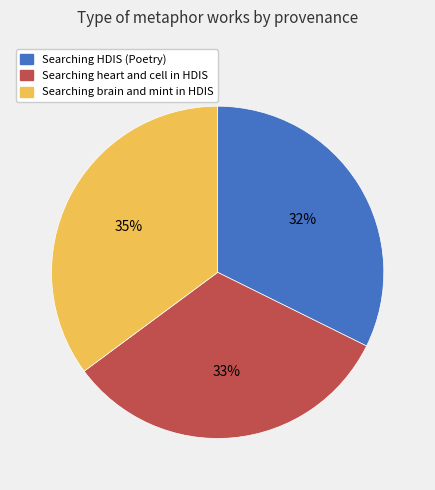

What is the ratio of the value at Searching brain and mint in HDIS to the value at Searching HDIS (Poetry)?

1.1